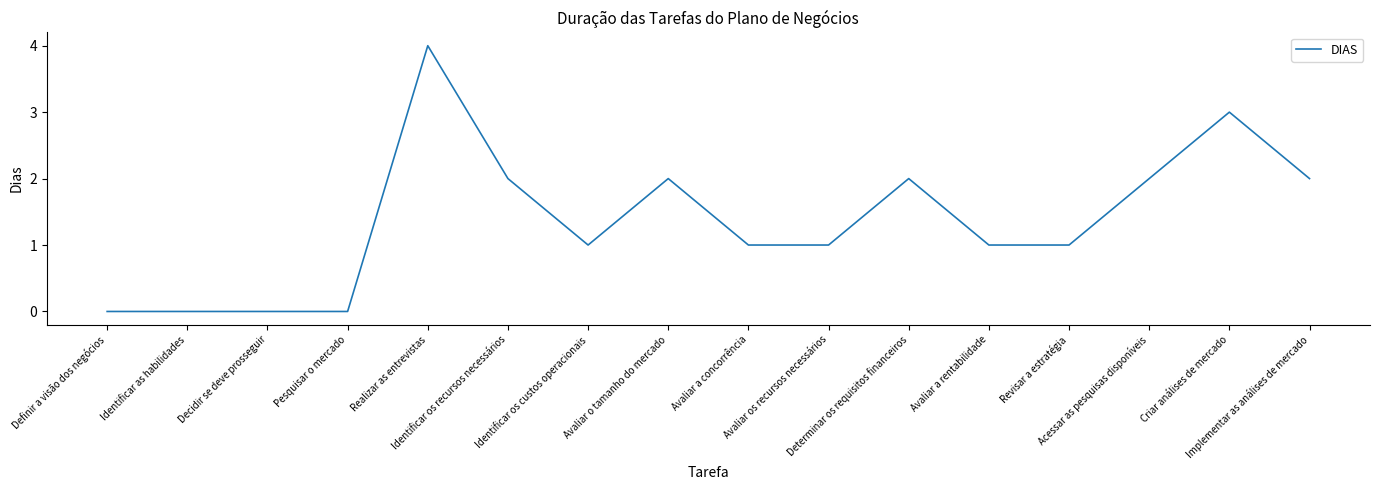

What is the maximum value shown in the chart?

4